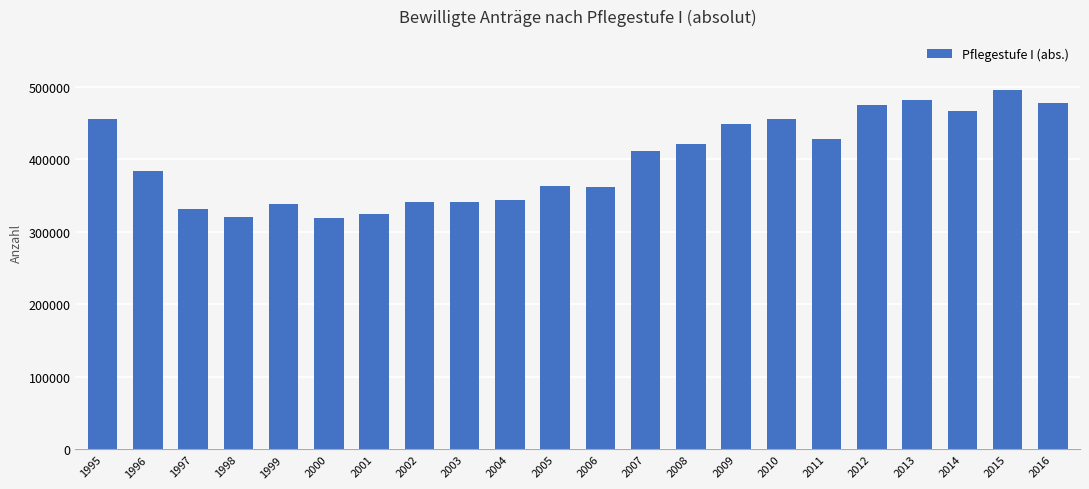

What is the smallest value displayed?

319356